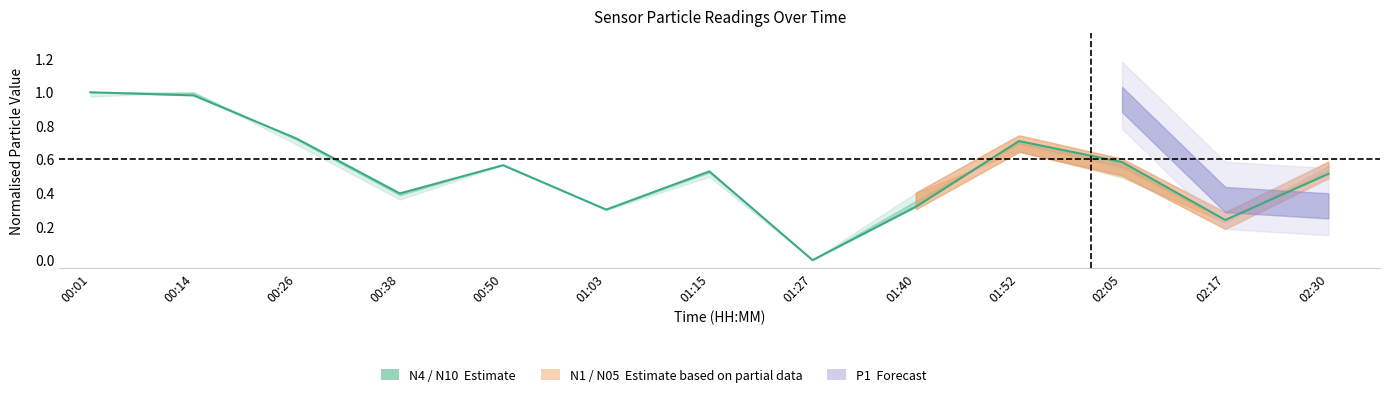

Is this an area chart (filled region under the line)?

No